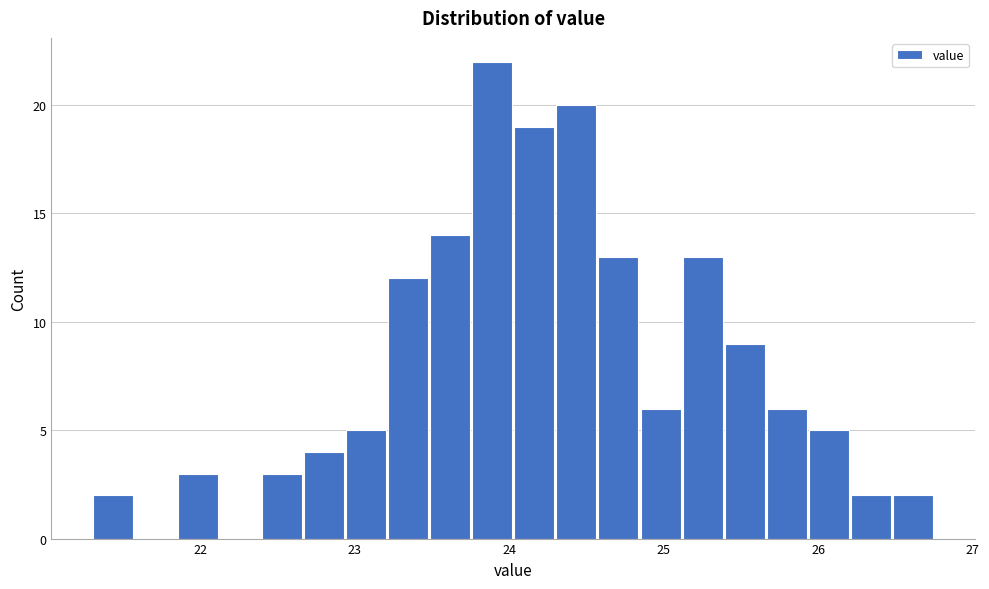

Around what value on the x-axis is the tallest bar? Give the approximate position of its centre, as read against the axis.

23.9